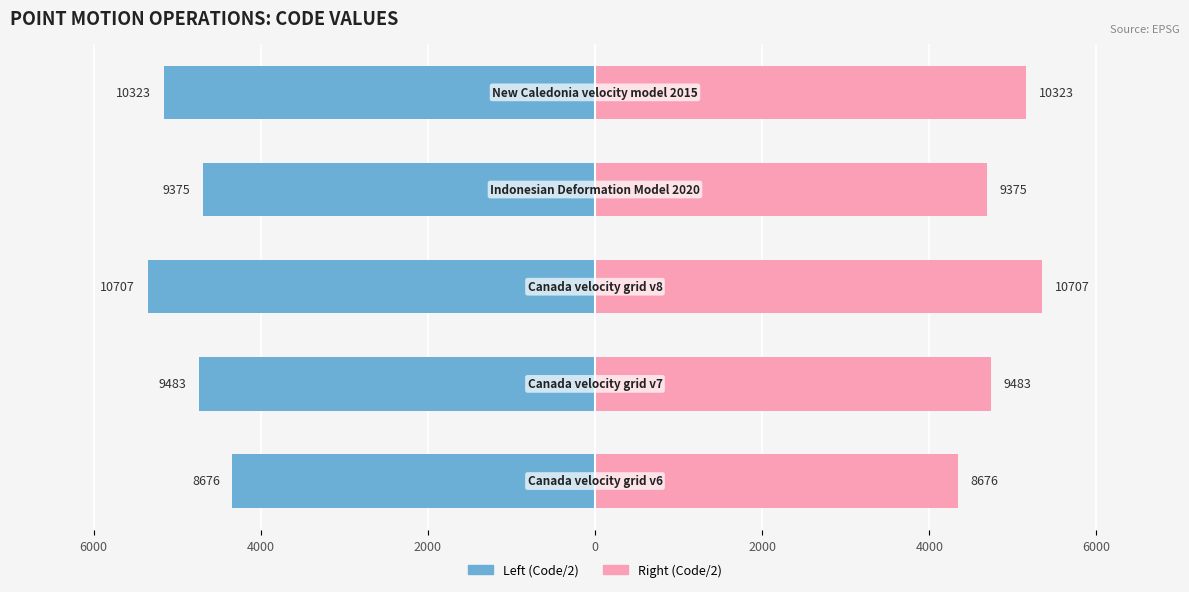

What is the difference between the maximum and minimum values in the Right Series series?

1015.5